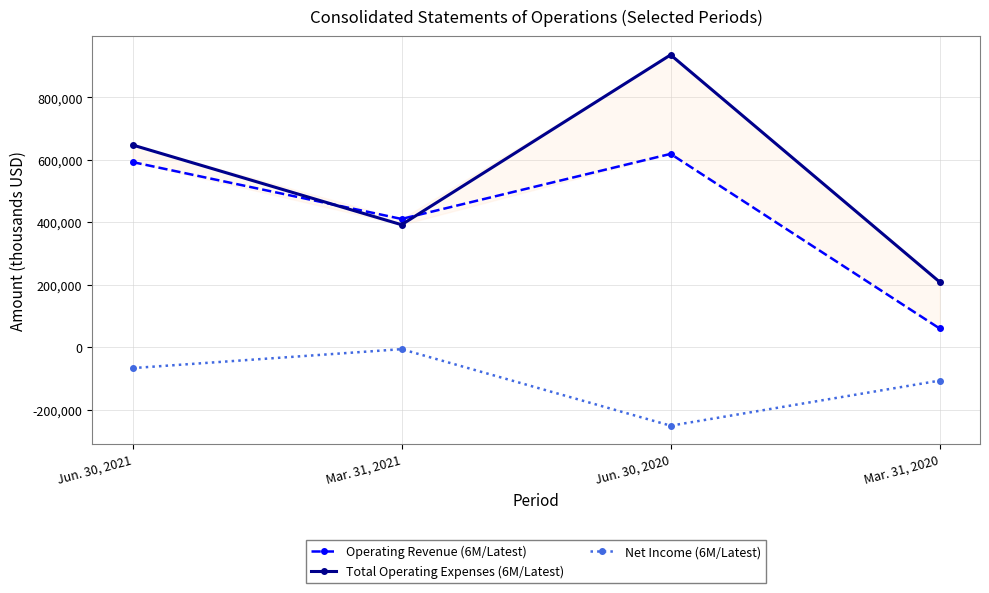

At which label does Net Income (6M/Latest) first exceed -66868?

Mar. 31, 2021